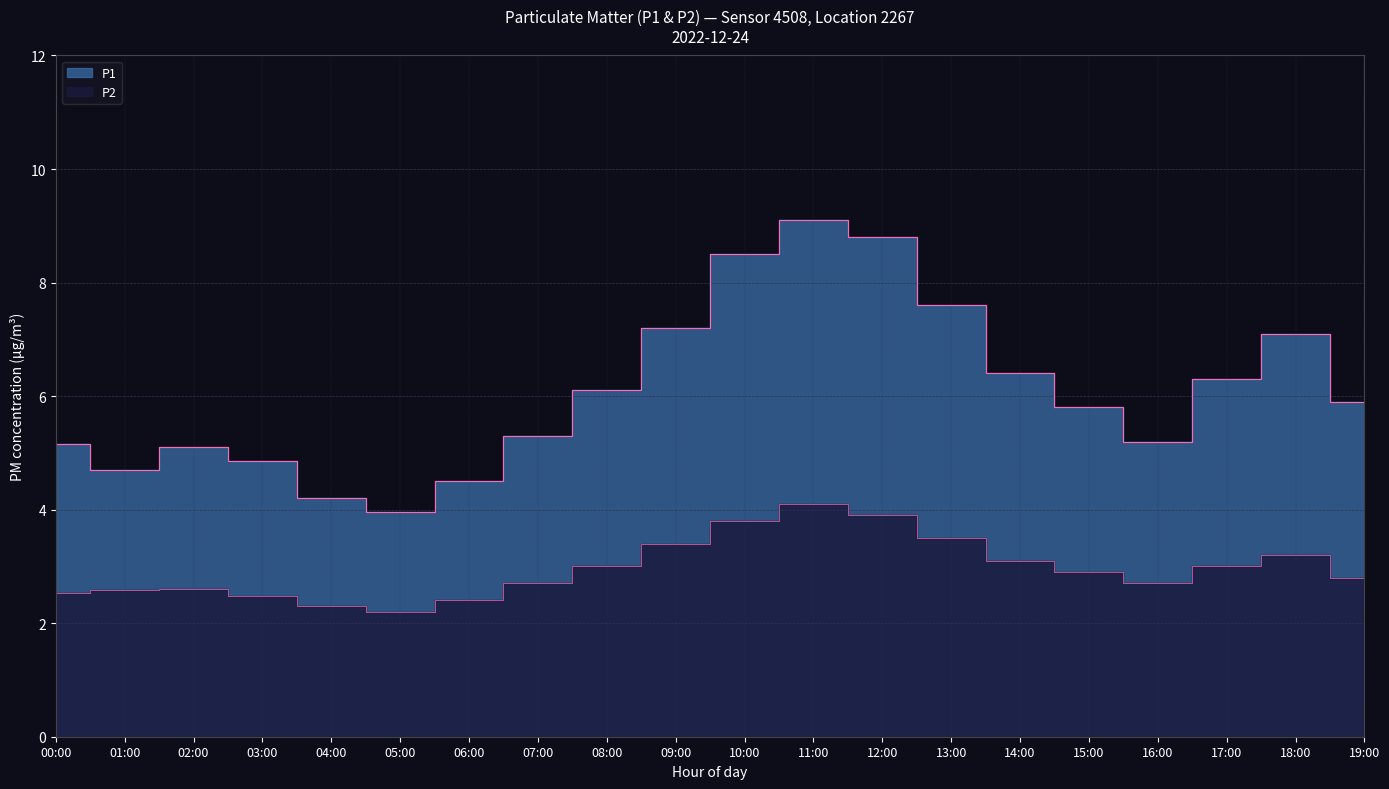

Is it true that P1 equals 2.0 at 06:00?

False